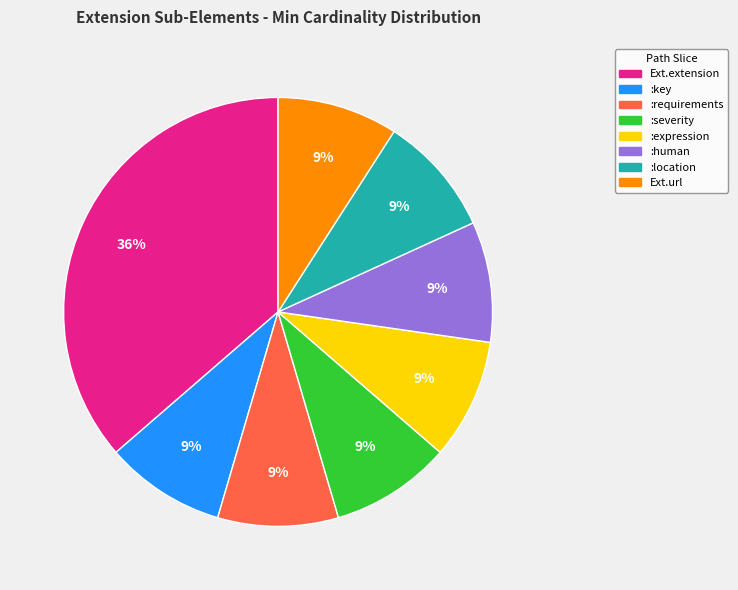

To the nearest percent, what is the difference between the largest and smallest slice percentages?

27%